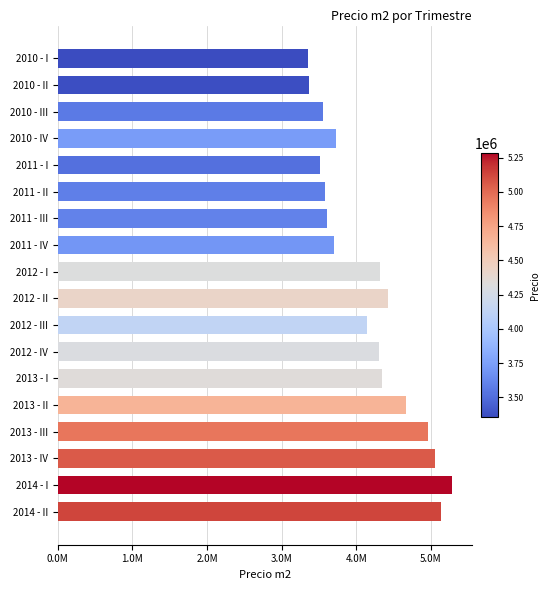

Which label corresponds to the largest value in the chart?

2014 - I